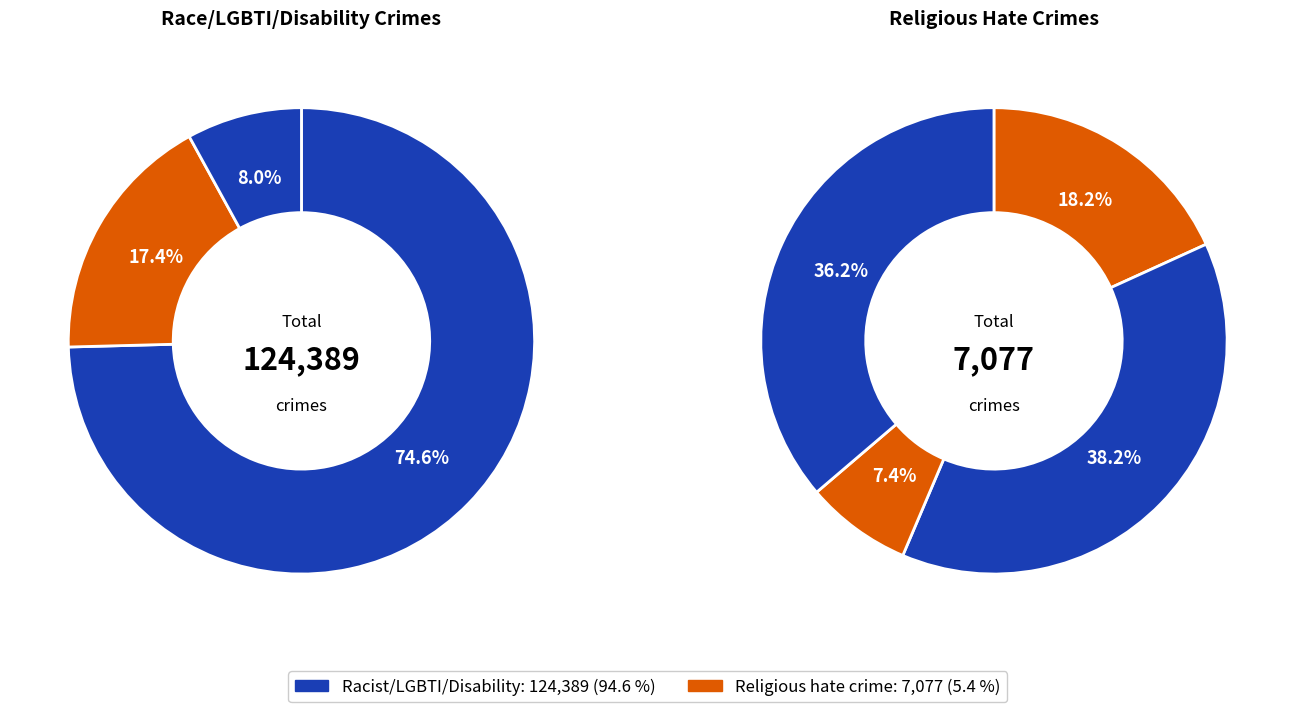

True or false: Anti-Muslim hate crime accounts for 1% of the total.

False